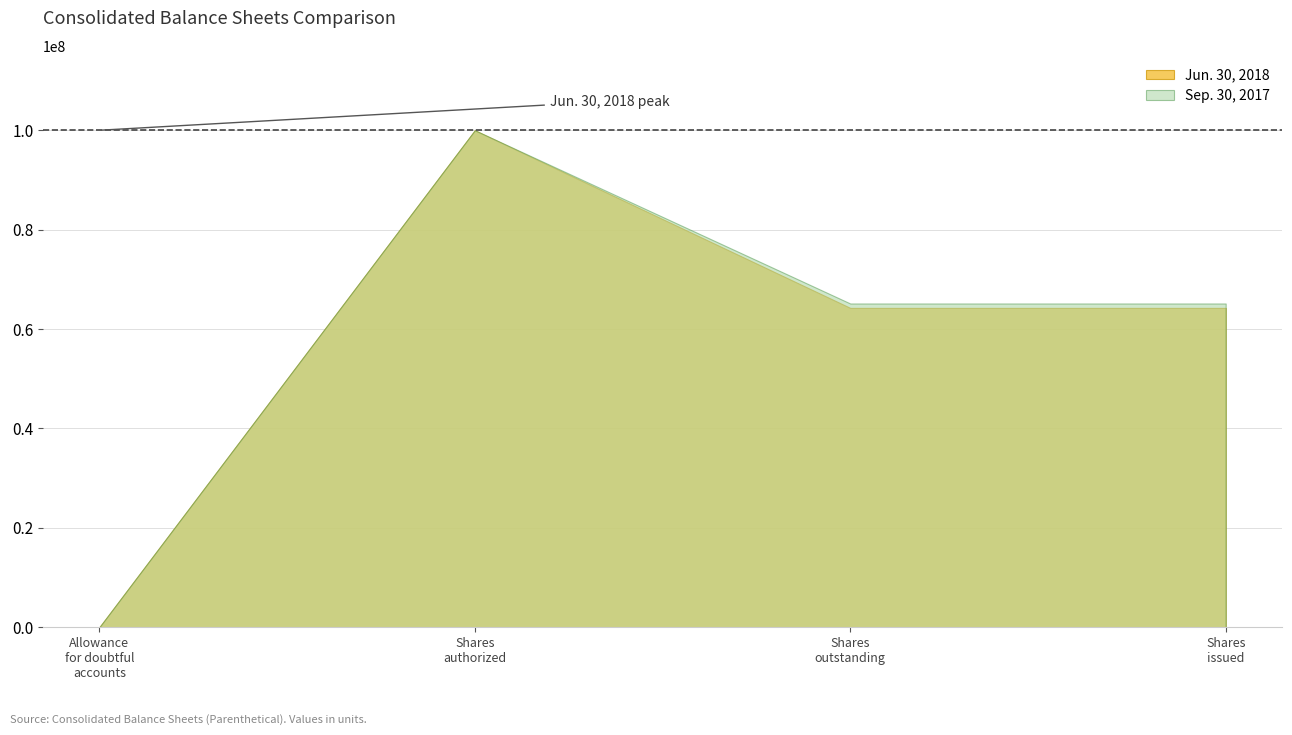

What is the difference between the maximum and minimum values in the Jun. 30, 2018 series?

99996493